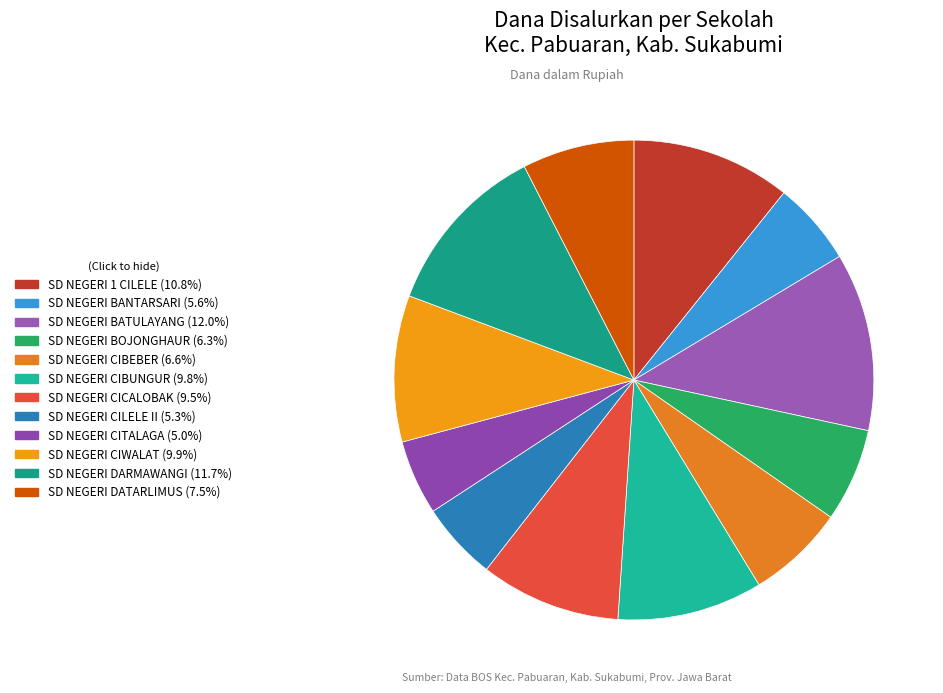

Count the number of slices in the pie.

12